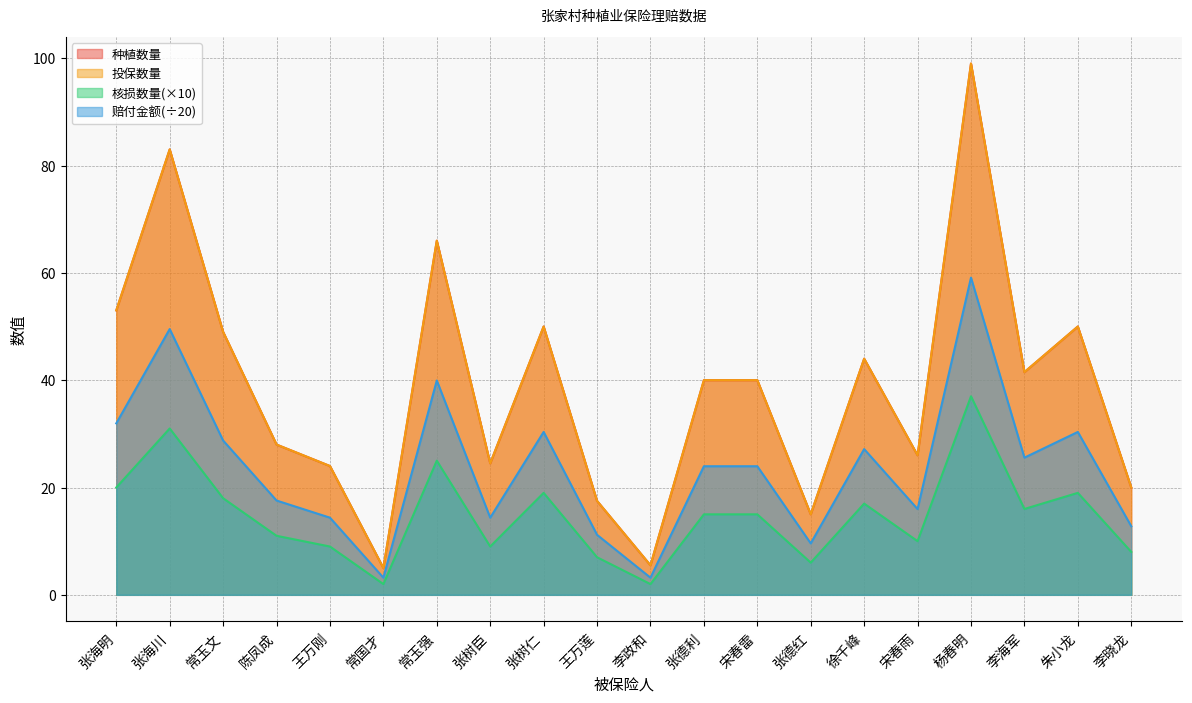

Between 张树臣 and 徐千峰, which is larger?

徐千峰